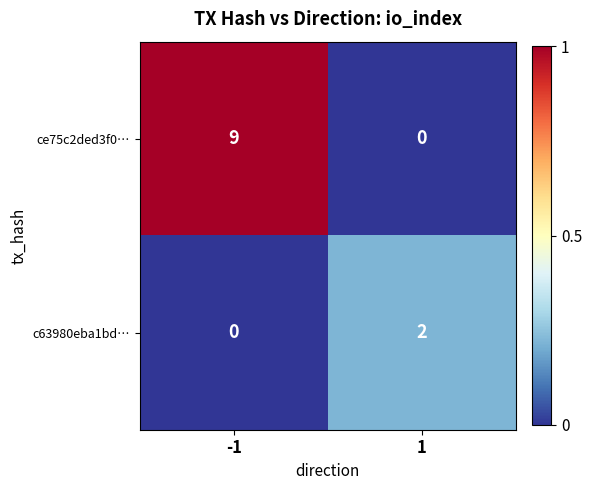

At which category is the sum across all series the highest?

-1